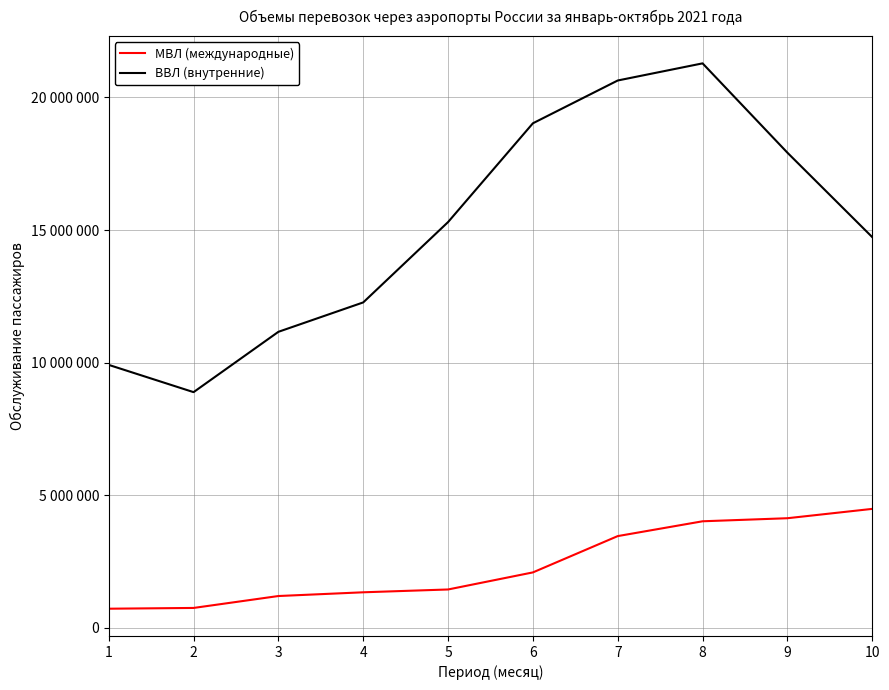

Reading right to left, list all the values displayed in this chart.

МВЛ (международные): 10=4490682	9=4138497	8=4023019	7=3464726	6=2095960	5=1452228	4=1346025	3=1205488	2=756012	1=727361
ВВЛ (внутренние): 10=14735484	9=17918726	8=21286329	7=20640498	6=19027282	5=15303491	4=12274328	3=11165937	2=8891475	1=9919153